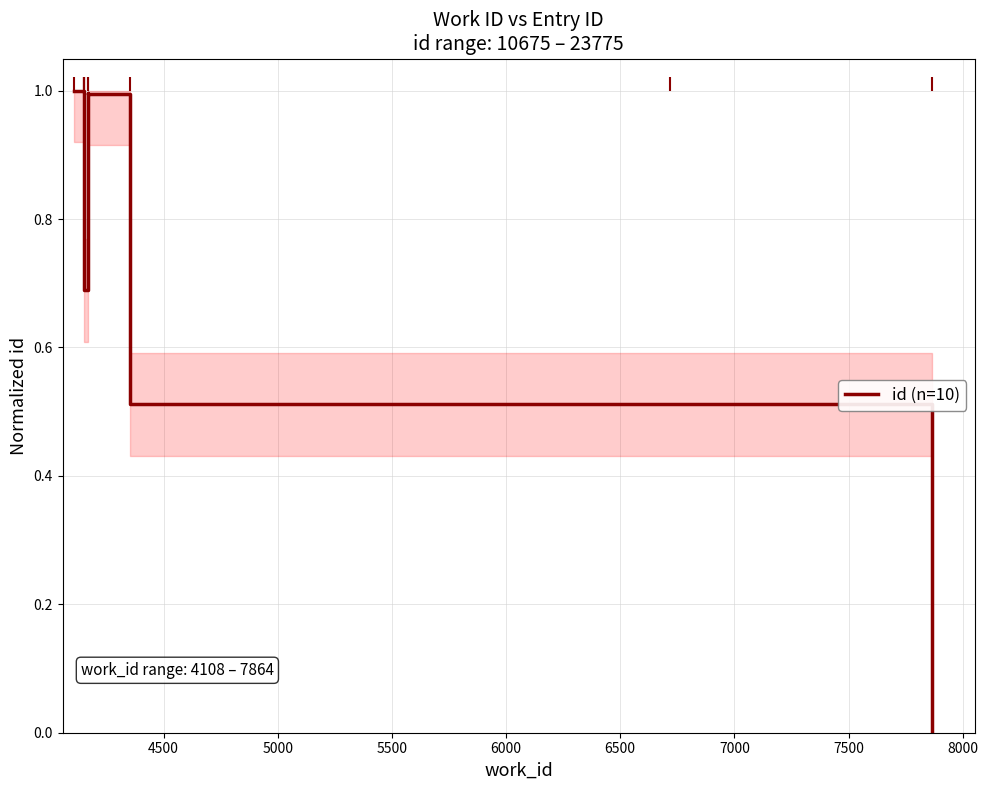

What is the change in value from 7000 to 8000?

-0.5